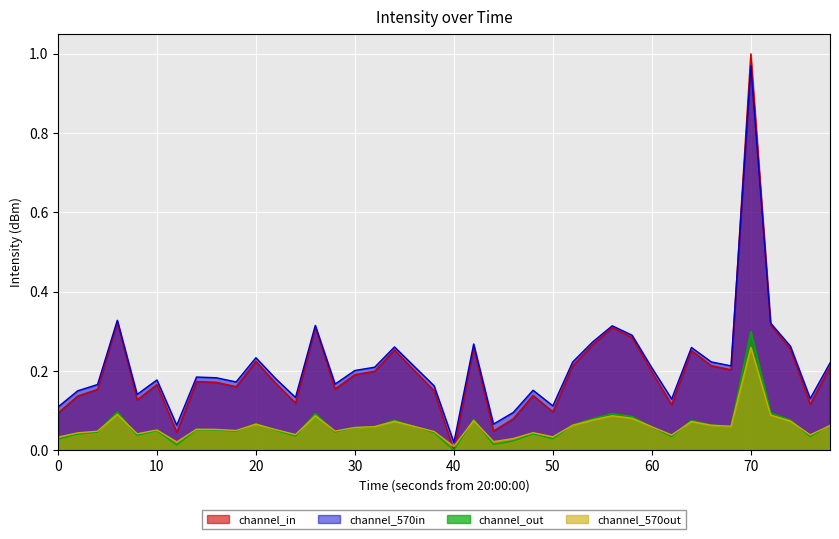

Count the number of categories in the chart.

40